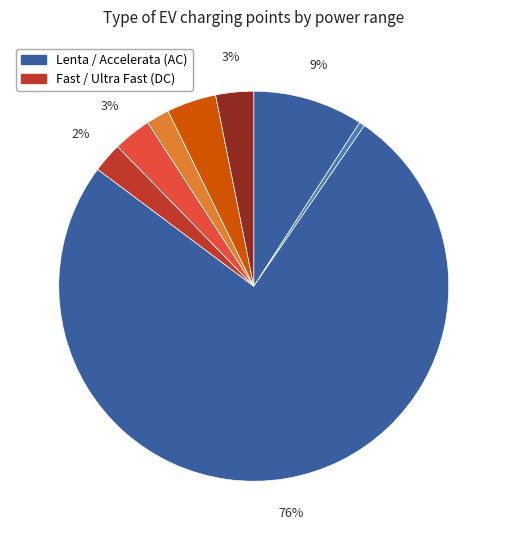

Count the number of slices in the pie.

8